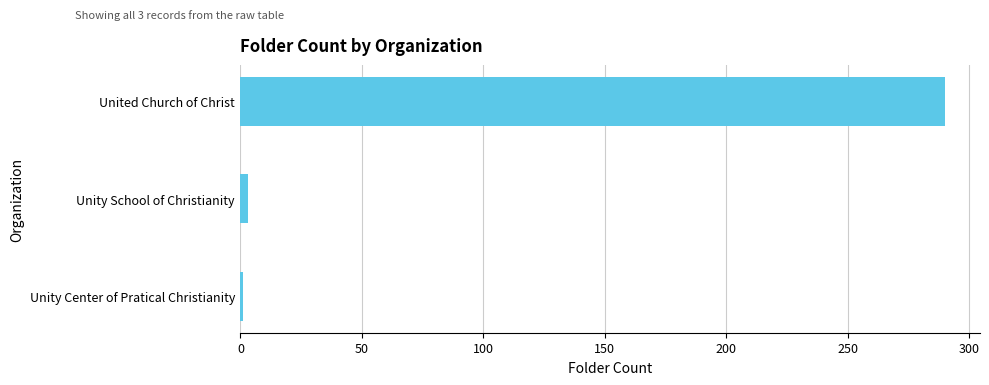

Reading top to bottom, list all the values displayed in this chart.

290	3	1